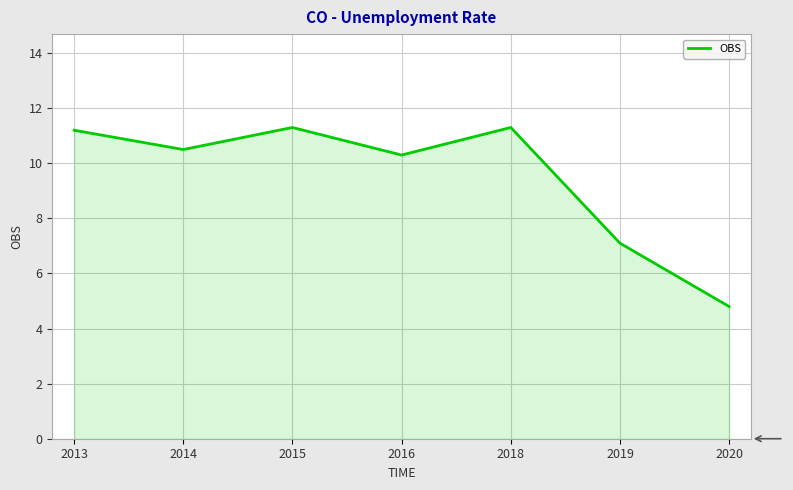

Between 2015 and 2019, which is larger?

2015